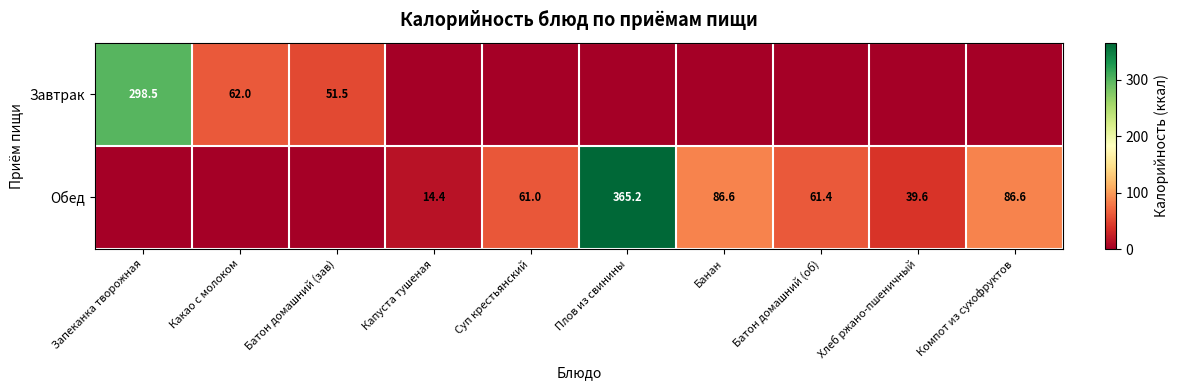

Is it true that Завтрак equals 298.5 at Запеканка творожная?

True